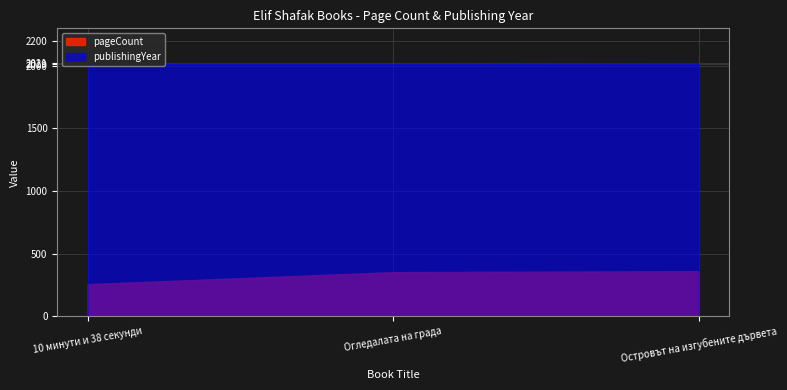

What is the value of the publishingYear point at the 2nd from the left?

2018